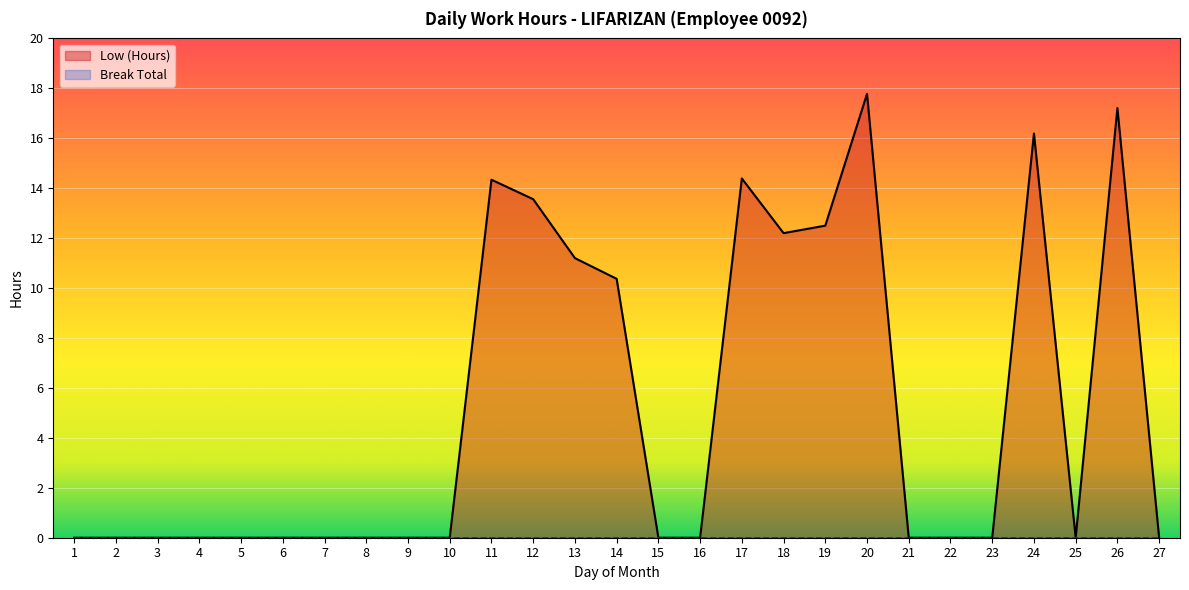

What is the change in value from 18 to 27?

-12.2